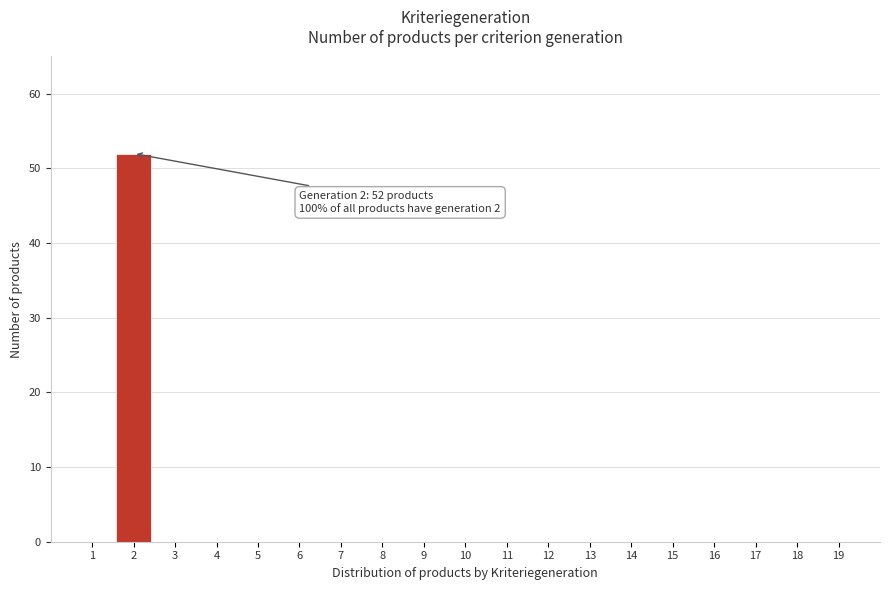

Reading left to right, transcribe all the data shown in this chart.

1=0	2=52	3=0	4=0	5=0	6=0	7=0	8=0	9=0	10=0	11=0	12=0	13=0	14=0	15=0	16=0	17=0	18=0	19=0